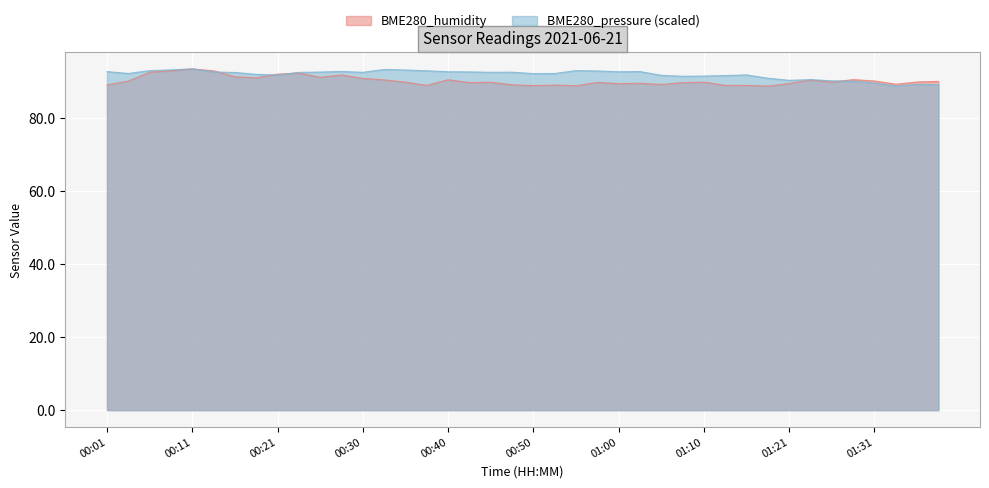

At which category is the sum across all series the highest?

00:11